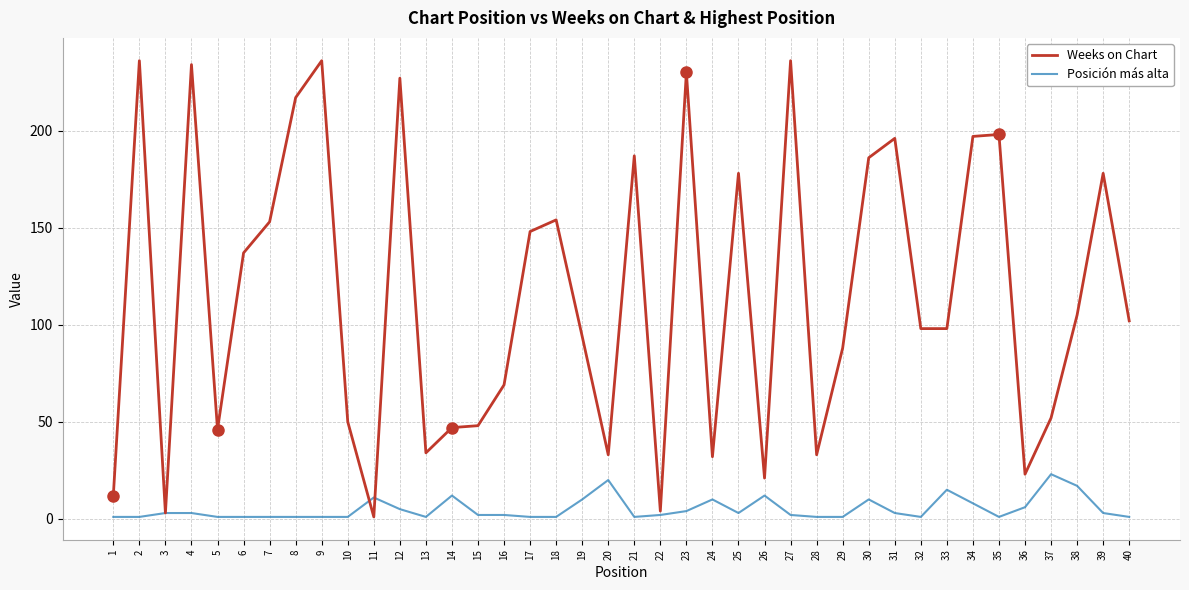

How many lines are shown in the chart?

2